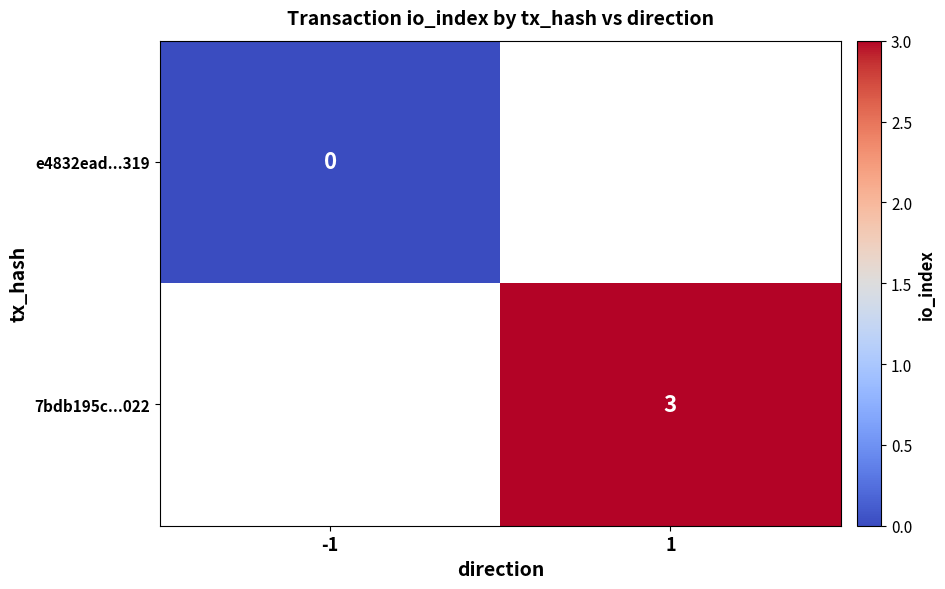

Is it true that 7bdb195c...022 equals 5 at 1?

False